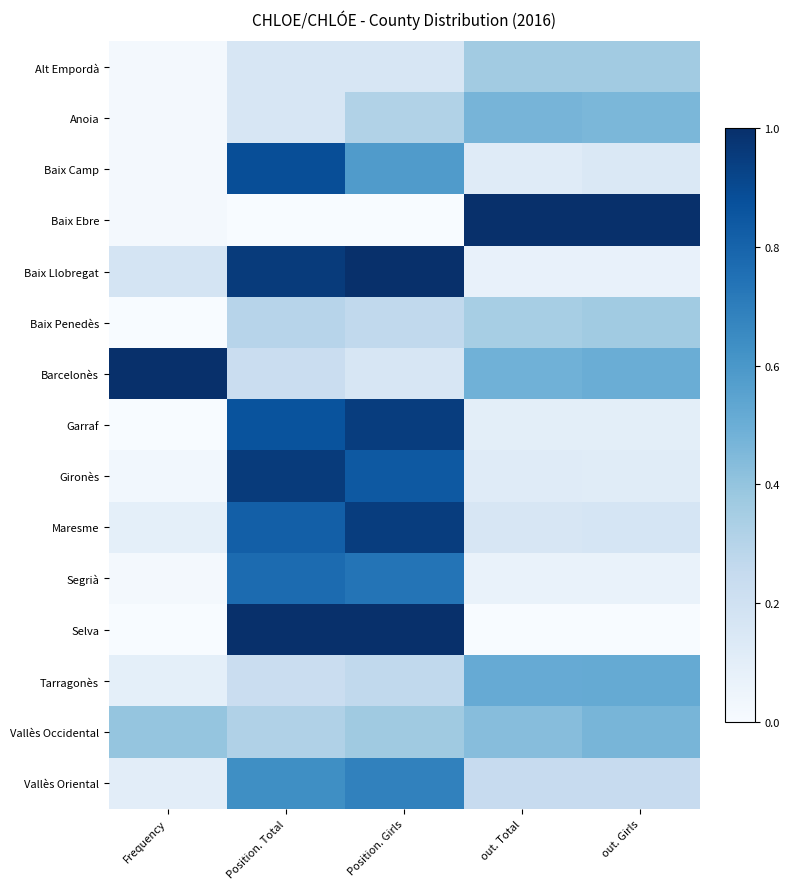

Reading left to right, what are all the values shown in this chart?

Alt Empordà: Frequency=0.0	Position. Total=0.2	Position. Girls=0.2	out. Total=0.4	out. Girls=0.4
Anoia: Frequency=0.0	Position. Total=0.2	Position. Girls=0.3	out. Total=0.5	out. Girls=0.5
Baix Camp: Frequency=0.0	Position. Total=0.9	Position. Girls=0.6	out. Total=0.1	out. Girls=0.1
Baix Ebre: Frequency=0.0	Position. Total=0.0	Position. Girls=0.0	out. Total=1.0	out. Girls=1.0
Baix Llobregat: Frequency=0.2	Position. Total=1.0	Position. Girls=1.0	out. Total=0.1	out. Girls=0.1
Baix Penedès: Frequency=0.0	Position. Total=0.3	Position. Girls=0.3	out. Total=0.3	out. Girls=0.4
Barcelonès: Frequency=1.0	Position. Total=0.2	Position. Girls=0.2	out. Total=0.5	out. Girls=0.5
Garraf: Frequency=0.0	Position. Total=0.9	Position. Girls=0.9	out. Total=0.1	out. Girls=0.1
Gironès: Frequency=0.0	Position. Total=1.0	Position. Girls=0.8	out. Total=0.1	out. Girls=0.1
Maresme: Frequency=0.1	Position. Total=0.8	Position. Girls=0.9	out. Total=0.2	out. Girls=0.2
Segrià: Frequency=0.0	Position. Total=0.8	Position. Girls=0.7	out. Total=0.1	out. Girls=0.1
Selva: Frequency=0.0	Position. Total=1.0	Position. Girls=1.0	out. Total=0.0	out. Girls=0.0
Tarragonès: Frequency=0.1	Position. Total=0.2	Position. Girls=0.3	out. Total=0.5	out. Girls=0.5
Vallès Occidental: Frequency=0.4	Position. Total=0.3	Position. Girls=0.4	out. Total=0.4	out. Girls=0.5
Vallès Oriental: Frequency=0.1	Position. Total=0.6	Position. Girls=0.7	out. Total=0.2	out. Girls=0.2